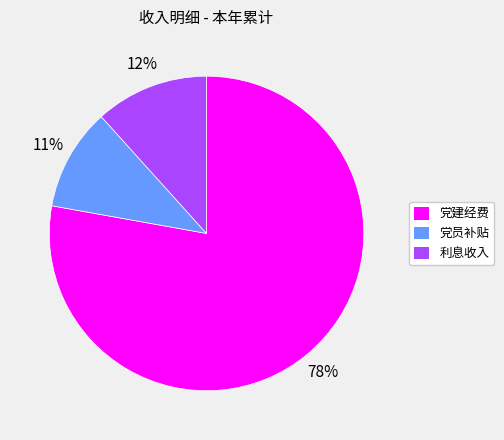

To the nearest percent, what portion does 利息收入 represent?

12%